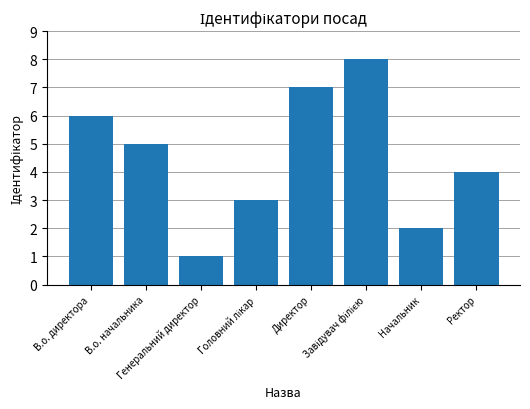

What is the change in value from В.о. директора to Генеральний директор?

-5